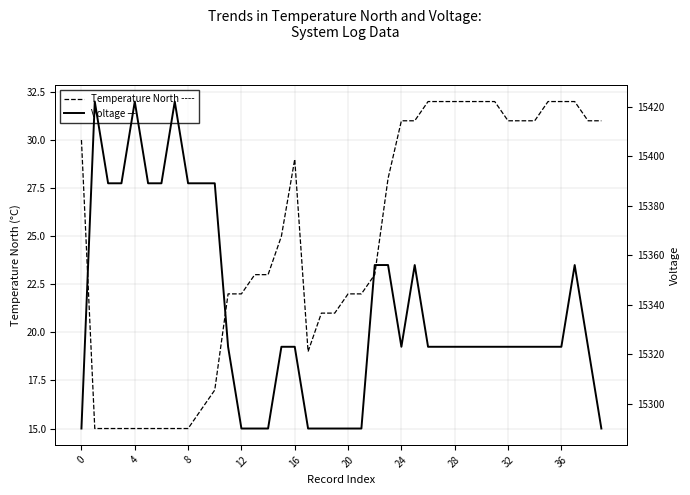

Which series changed the most between 8 and 29?

Voltage —